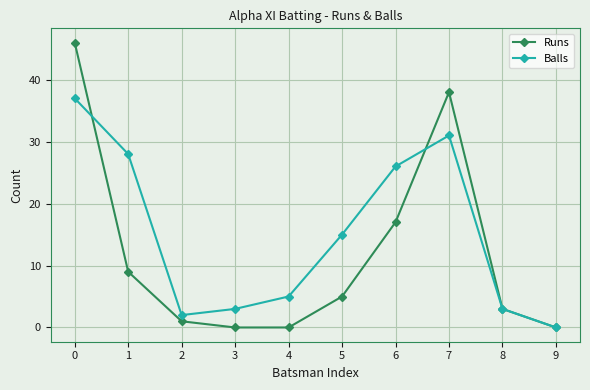

List the series in order of their peak value, highest first.

Runs, Balls